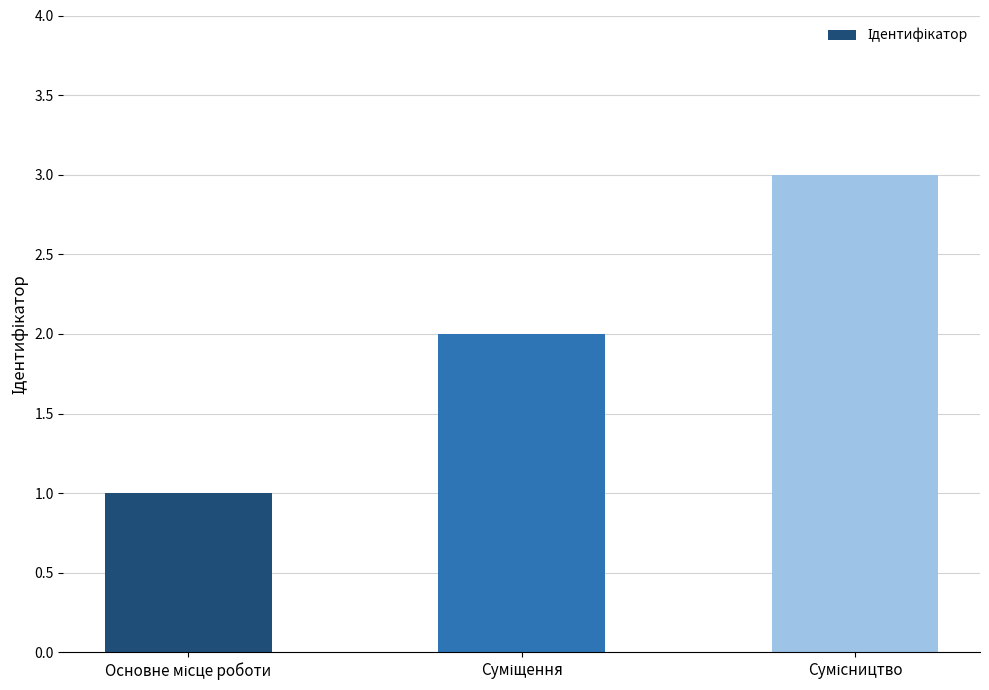

What is the maximum value shown in the chart?

3